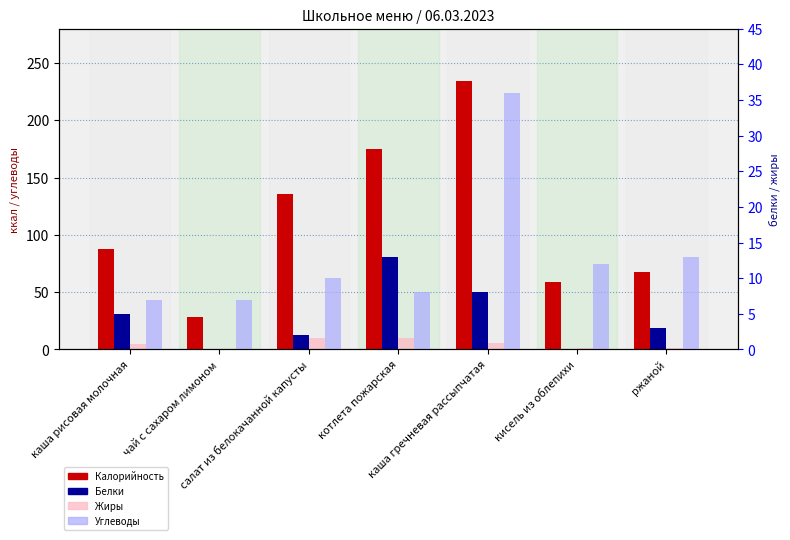

How many values in Белки are above zero?

5